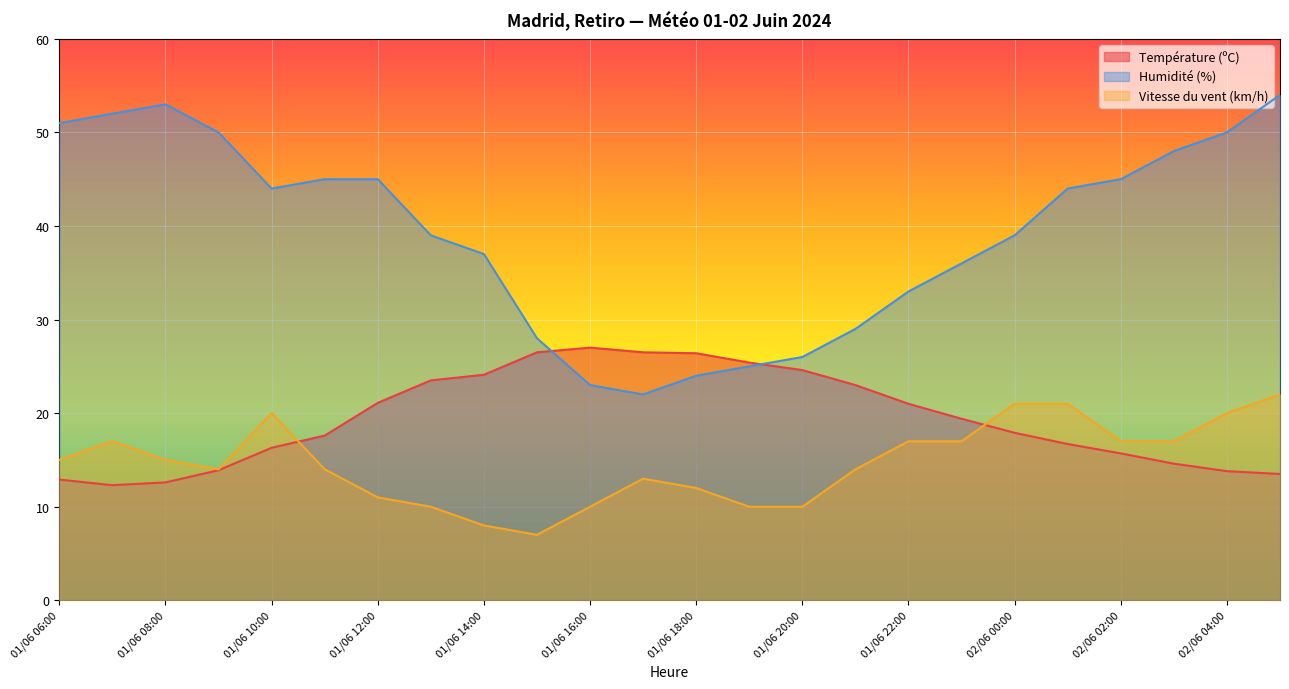

True or false: Température (ºC) has a value of 26.4 at 01/06 18:00.

True